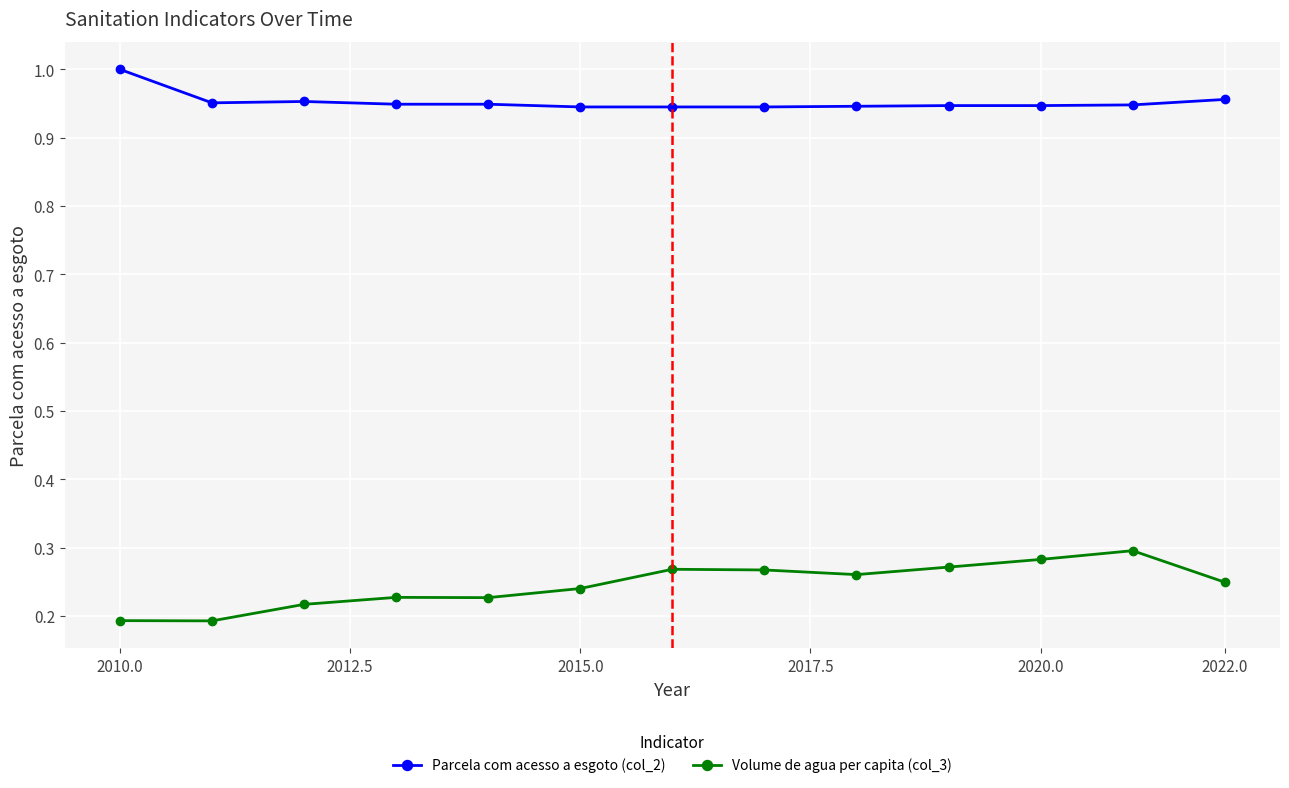

True or false: Parcela com acesso a esgoto (col_2) and Volume de agua per capita (col_3) intersect in this chart.

False